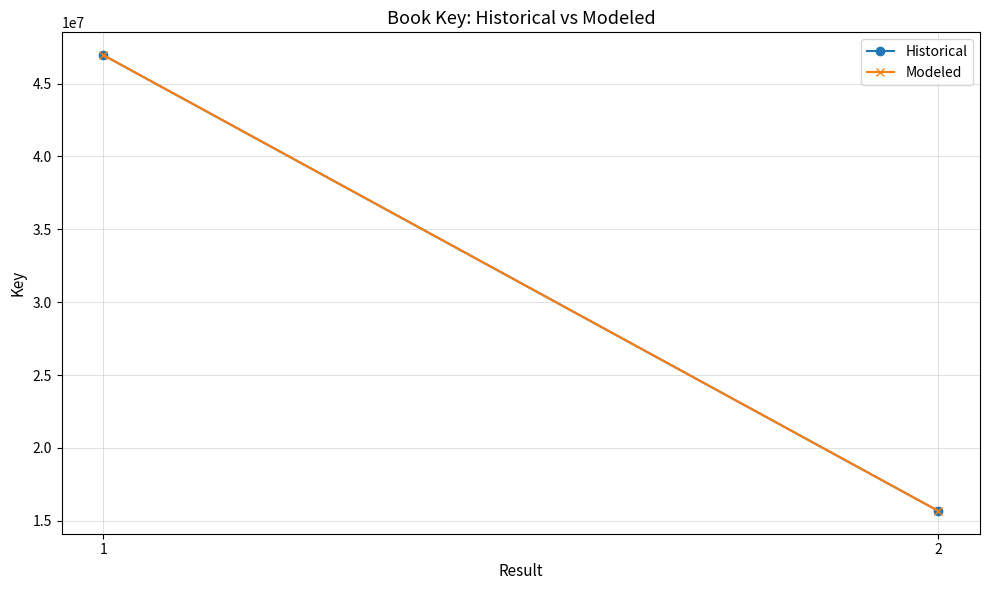

Reading right to left, list all the values displayed in this chart.

Historical: 2=15675890	1=46948518
Modeled: 2=15675890	1=46948518